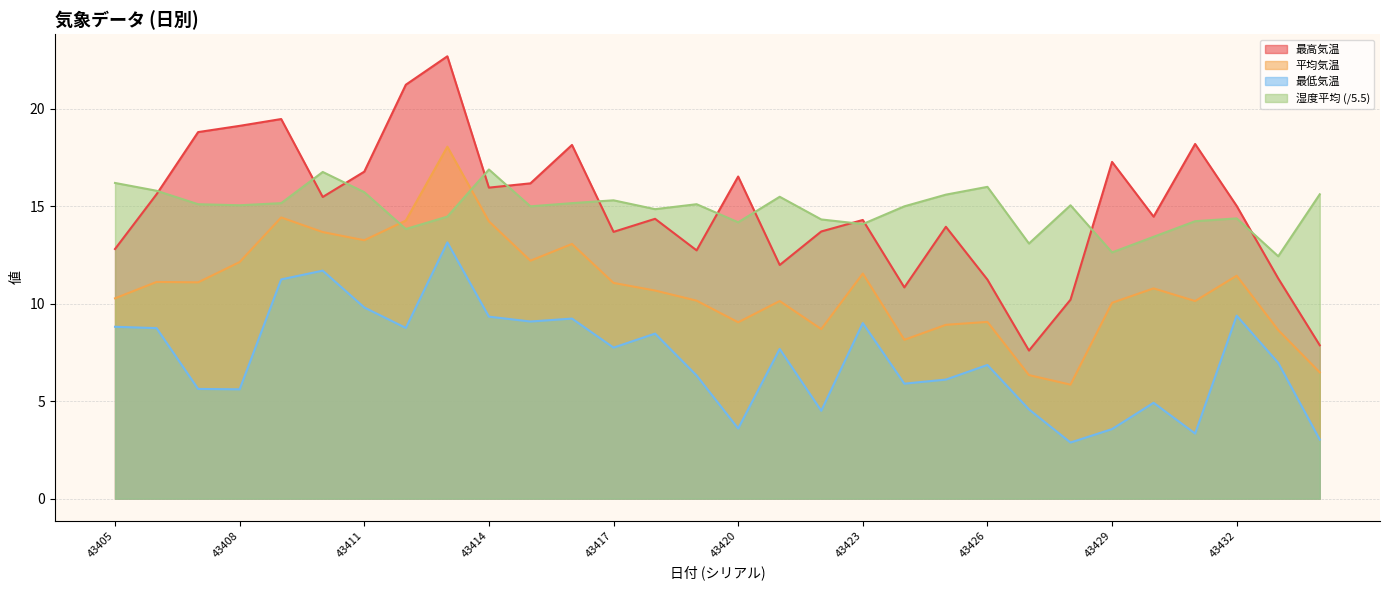

What is the average value of the 最高気温 series?

14.9